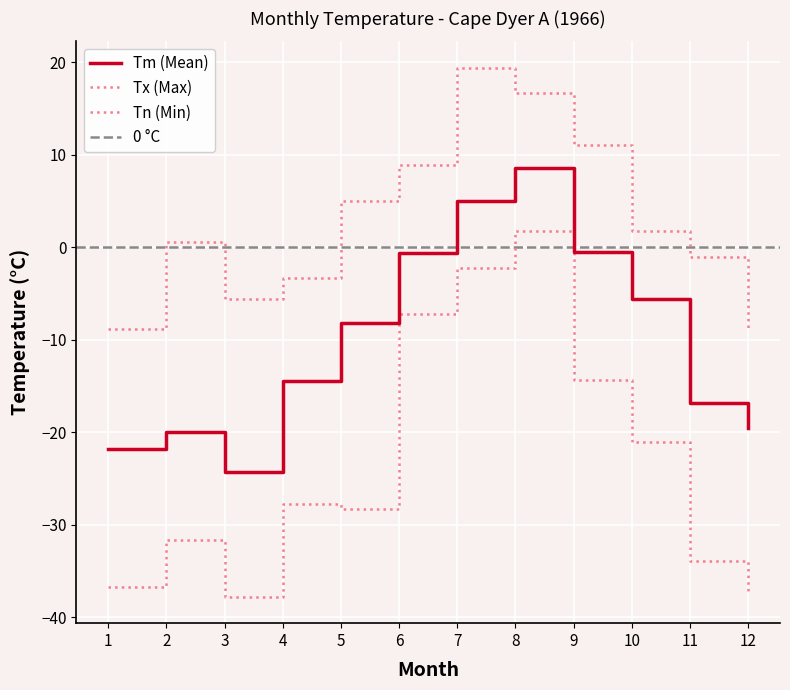

How many distinct data groups are displayed?

3